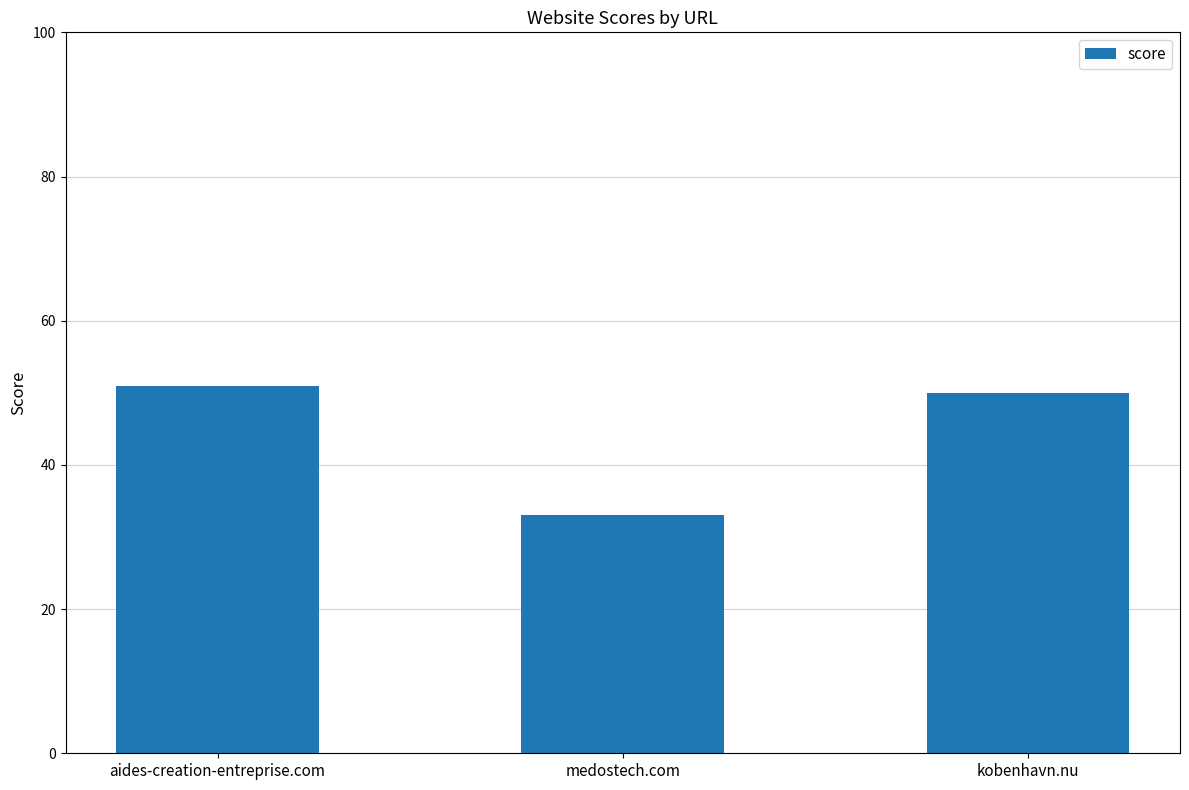

What position from the right is aides-creation-entreprise.com?

3